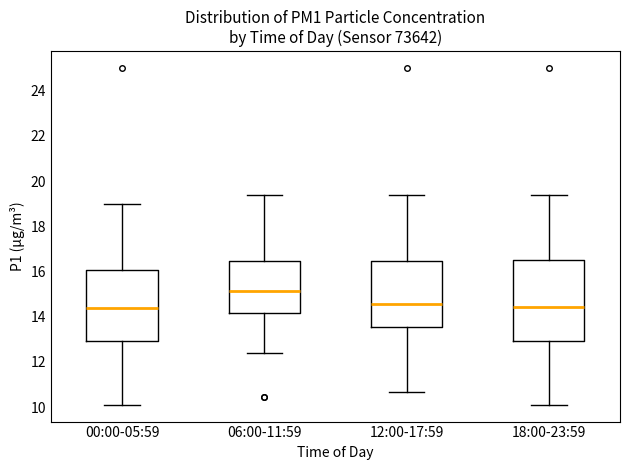

Comparing the boxes themselves (not the whiskers), which one is the tallest?

18:00-23:59